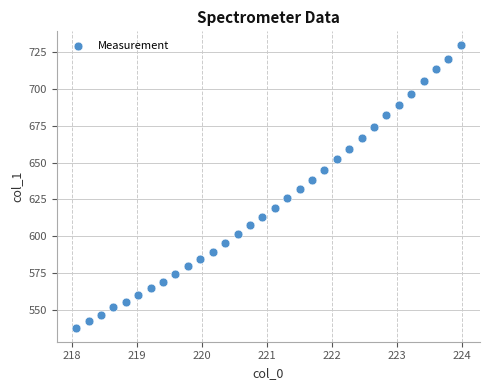

What is the range of Y values (max minus min)?

191.7